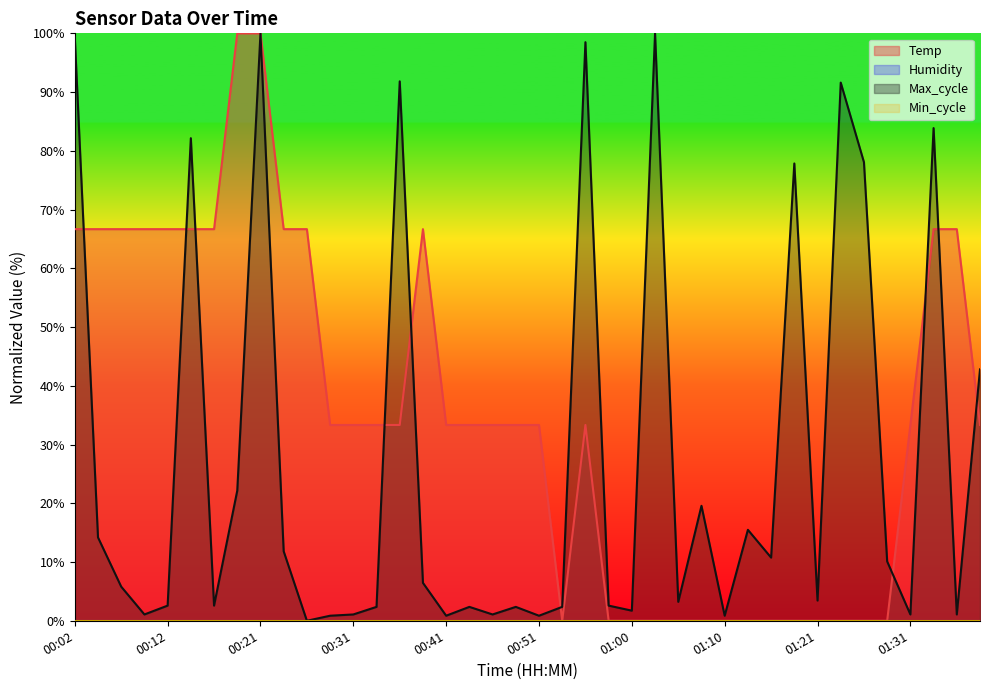

What is the ratio of the value at 00:34 to the value at 01:33?

0.5